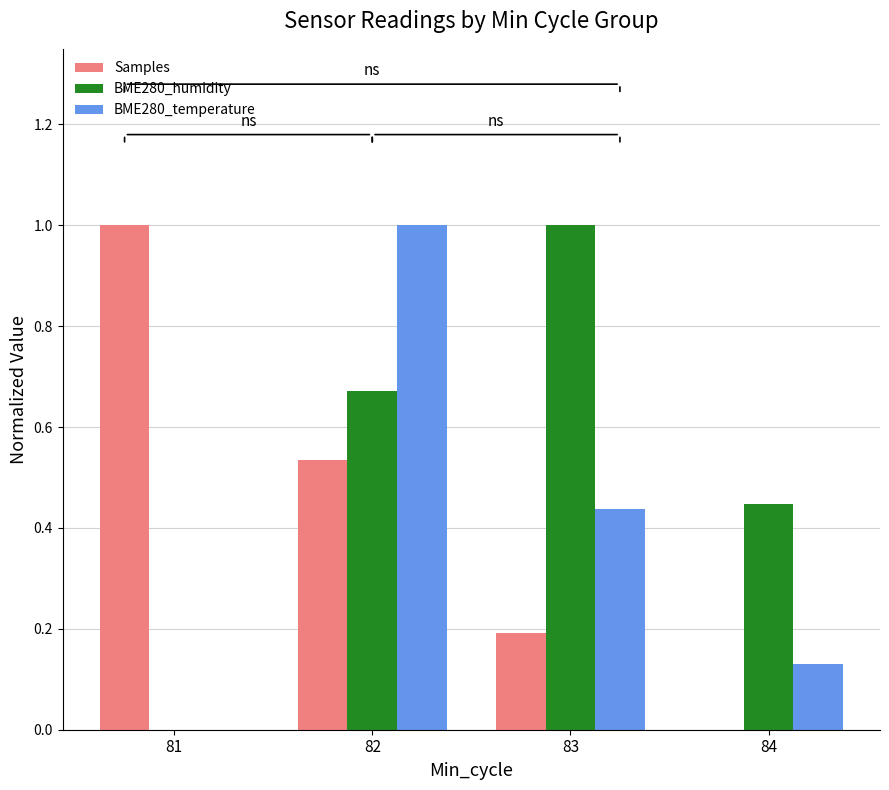

True or false: Samples has a value of 0.0 at 84.

True